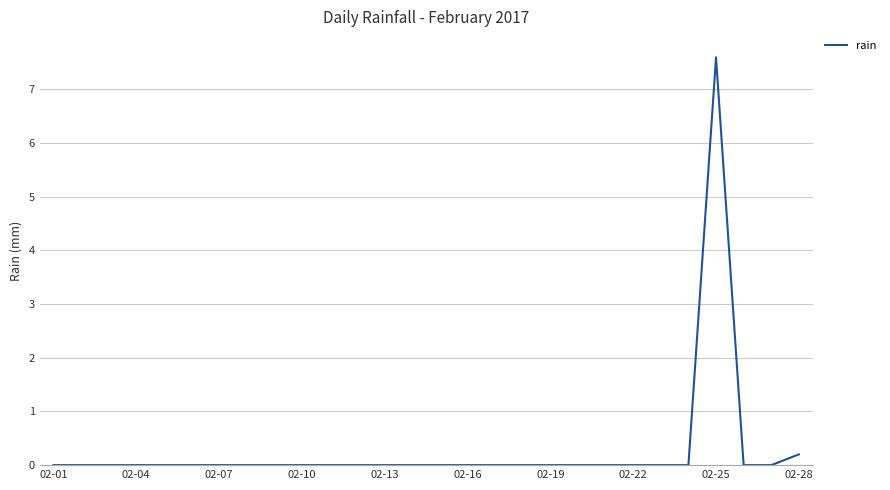

Reading right to left, extract all data points from this chart.

0.2	0.0	0.0	7.6	0.0	0.0	0.0	0.0	0.0	0.0	0.0	0.0	0.0	0.0	0.0	0.0	0.0	0.0	0.0	0.0	0.0	0.0	0.0	0.0	0.0	0.0	0.0	0.0